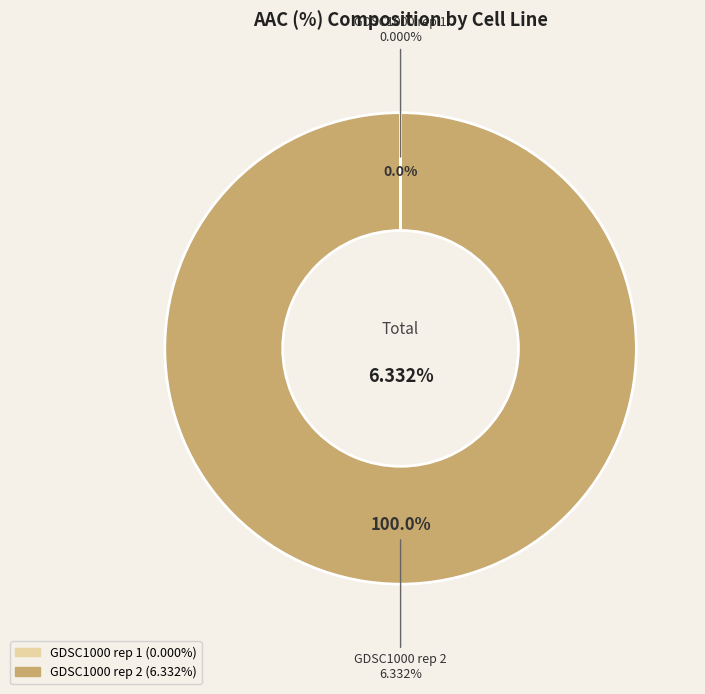

Does any single category account for the majority?

Yes